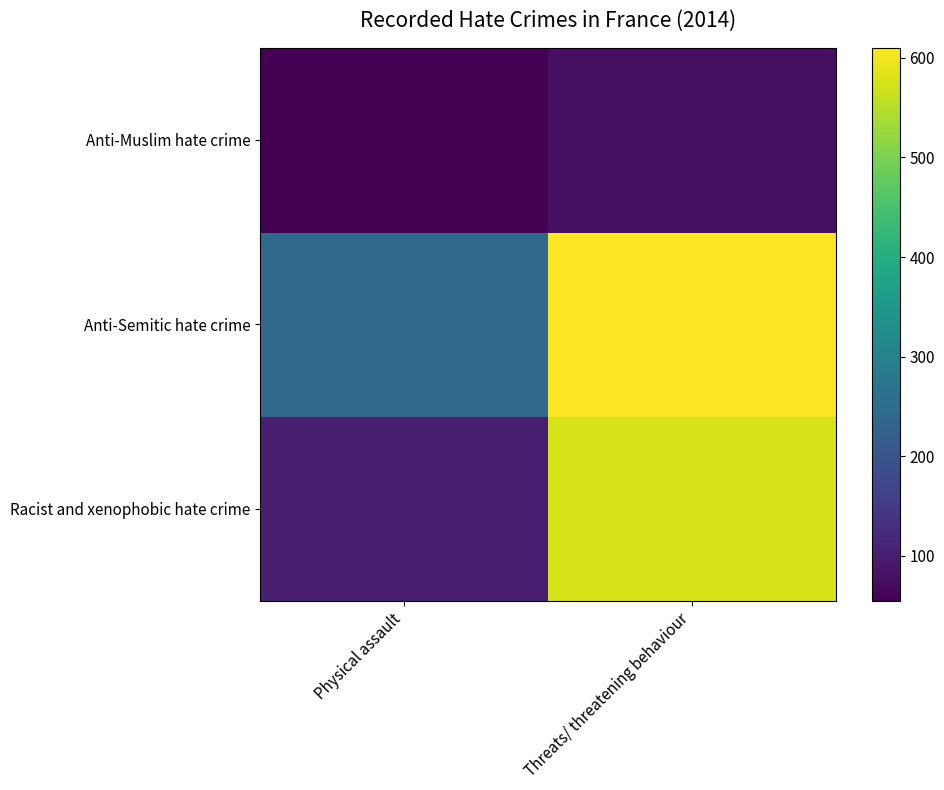

Reading left to right, extract all data points from this chart.

Racist and xenophobic hate crime: Physical assault=101	Threats/ threatening behaviour=577
Anti-Semitic hate crime: Physical assault=241	Threats/ threatening behaviour=610
Anti-Muslim hate crime: Physical assault=55	Threats/ threatening behaviour=78